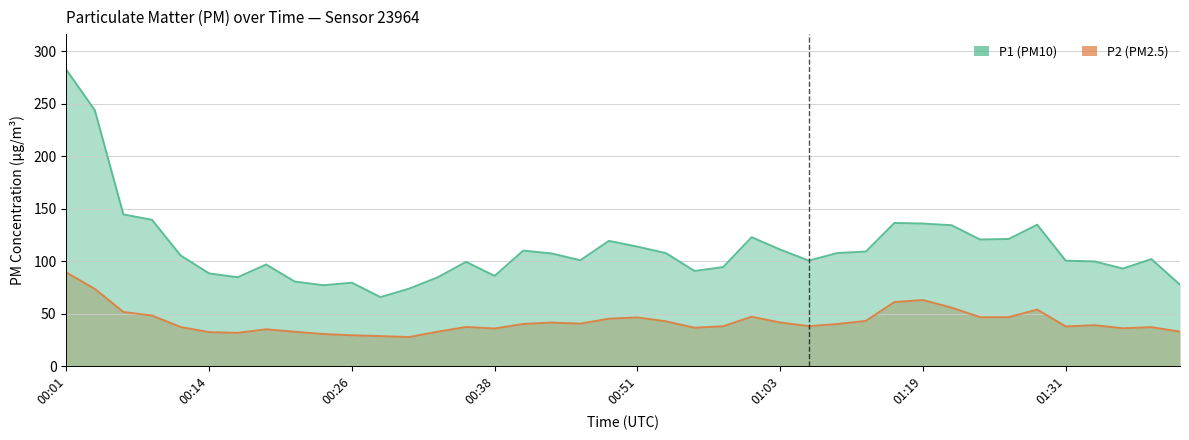

How many series are shown in this chart?

2